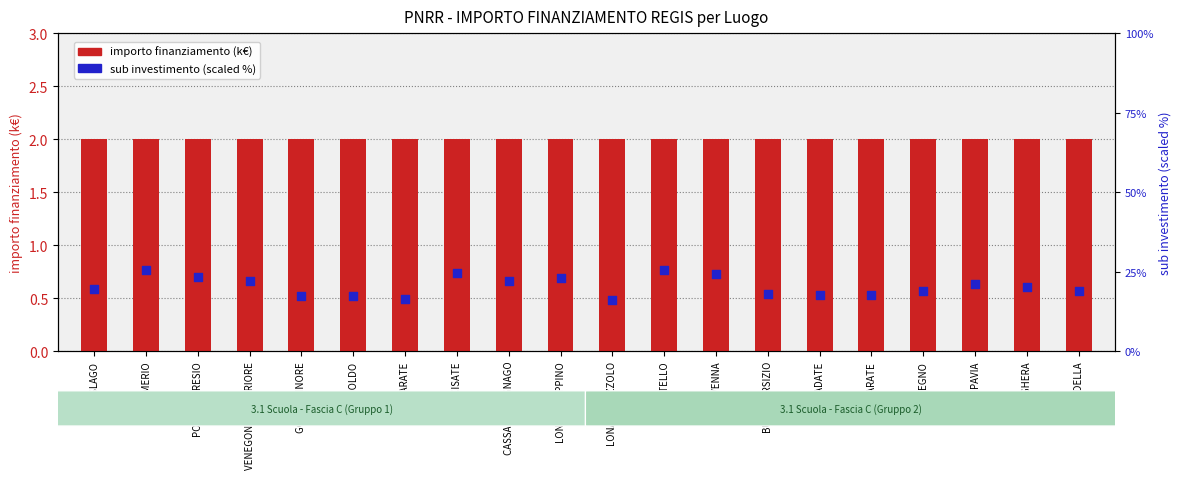

What are all the series names shown in the legend?

importo finanziamento (k€), sub investimento (scaled %)